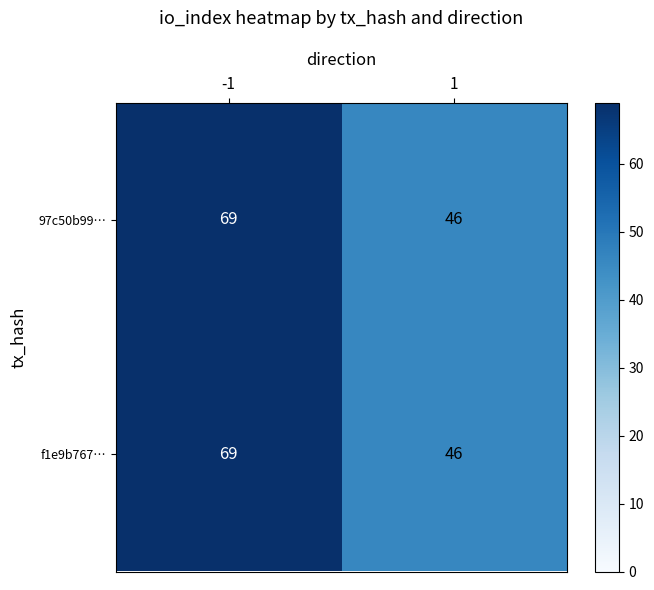

What is the sum of all 97c50b99… values?

115